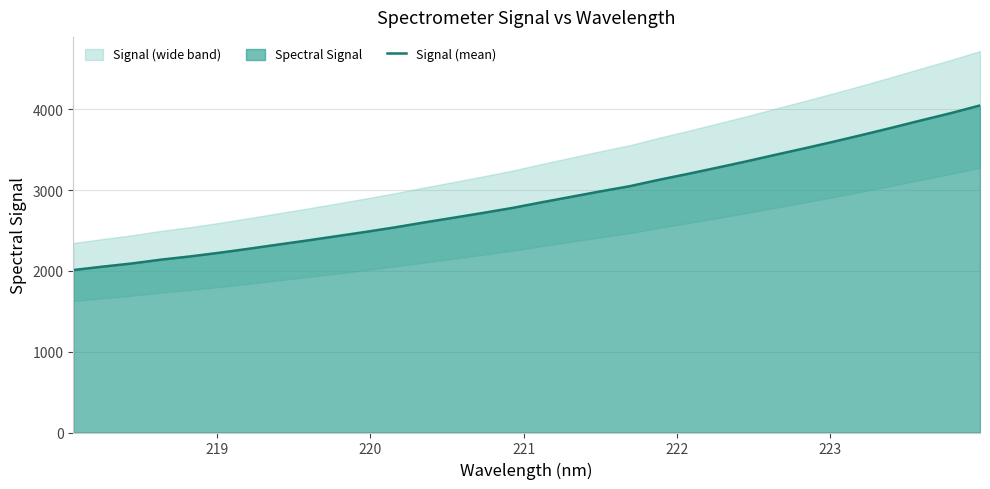

What is the highest value of the Signal (mean) series?

4046.4